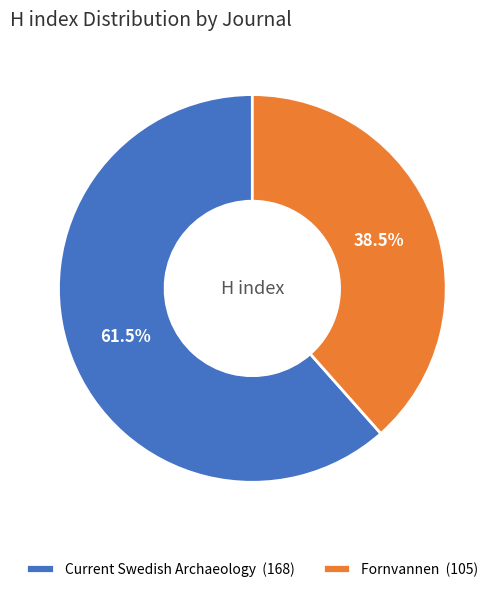

What is the smallest slice in the pie chart?

Fornvannen